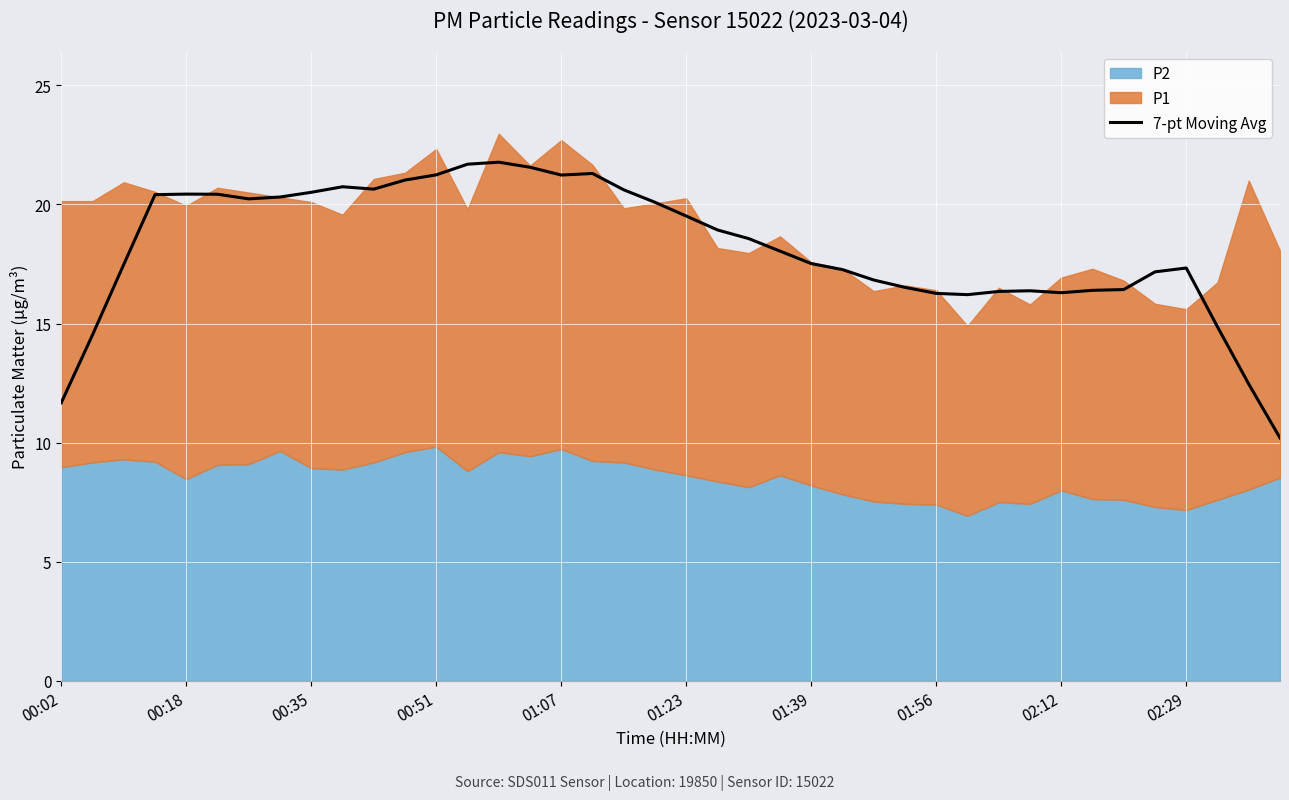

The 7-pt Moving Avg series shows 8.5 at 02:29. True or false?

False